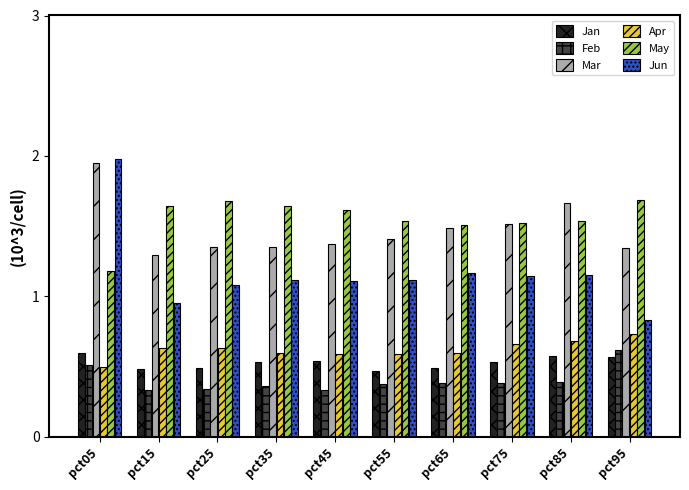

Which category has the lowest value in the May series?

pct05